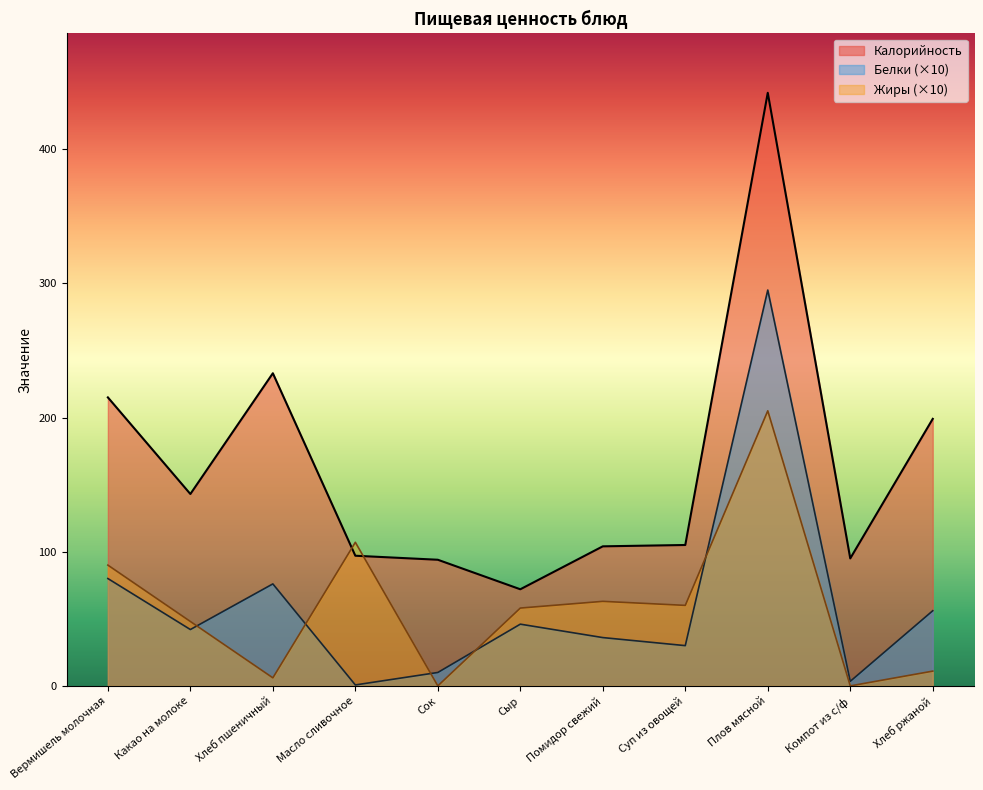

Reading left to right, what are all the values shown in this chart?

Калорийность: 215.0	143.0	233.0	97.0	94.0	72.0	104.0	105.0	442.0	95.0	199.0
Белки: 80.0	42.0	76.0	0.7	10.0	46.0	36.0	30.0	295.0	3.4	56.0
Жиры: 90.0	48.0	6.0	107.0	0.0	58.0	63.0	60.0	205.0	0.0	11.0